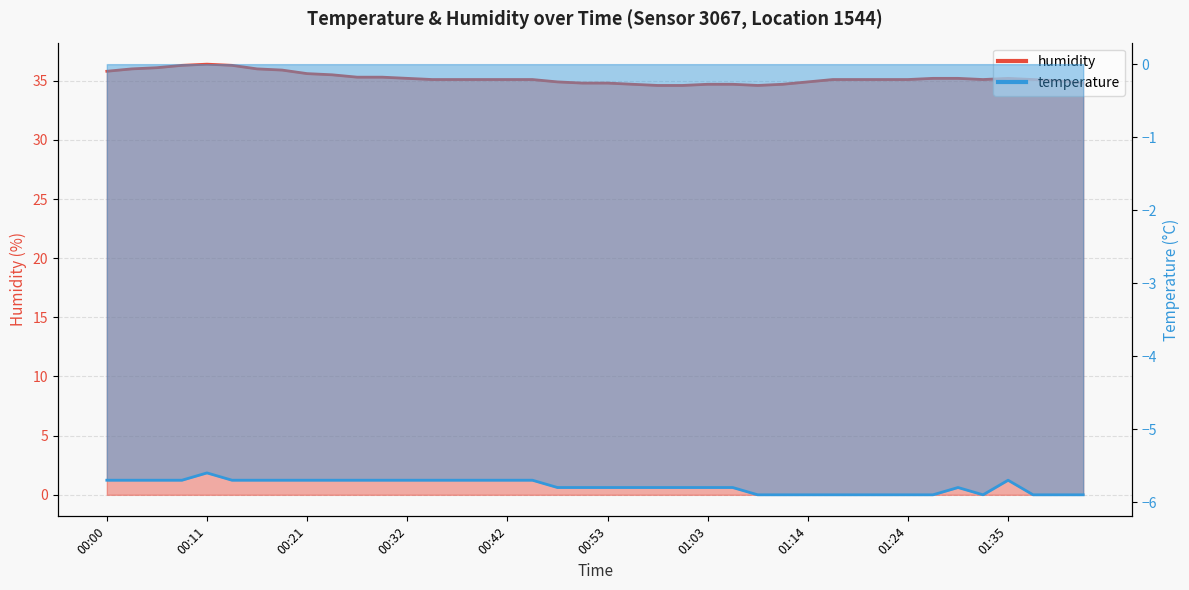

Between 00:42 and 00:58, which is larger?

00:42